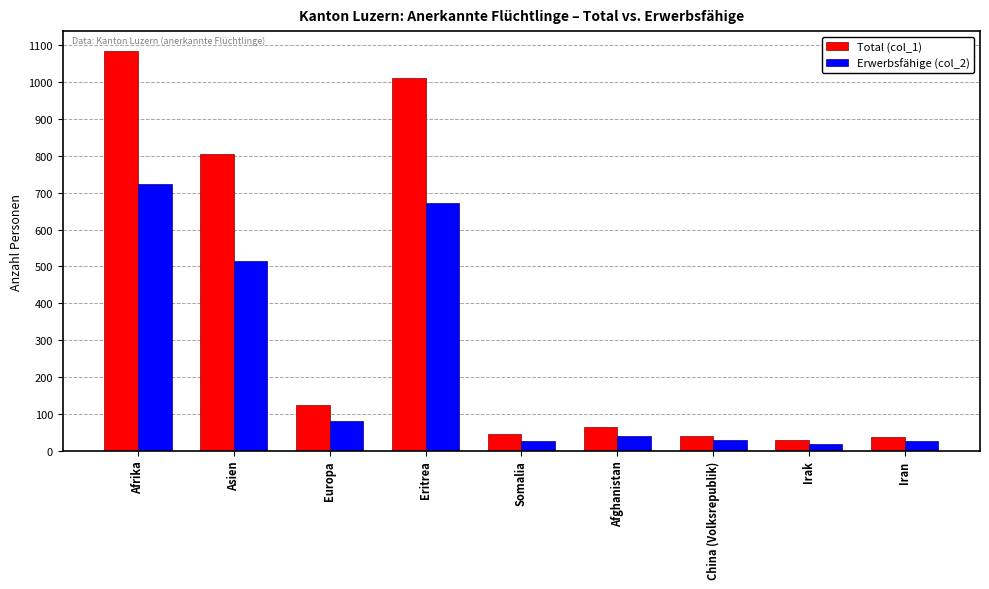

What is the average value of the Erwerbsfähige (col_2) series?

237